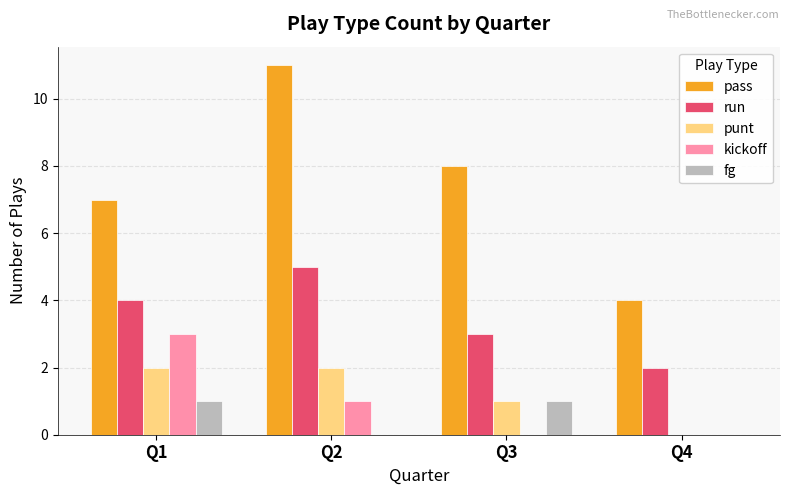

Between Q3 and Q4, which series saw the biggest shift?

pass